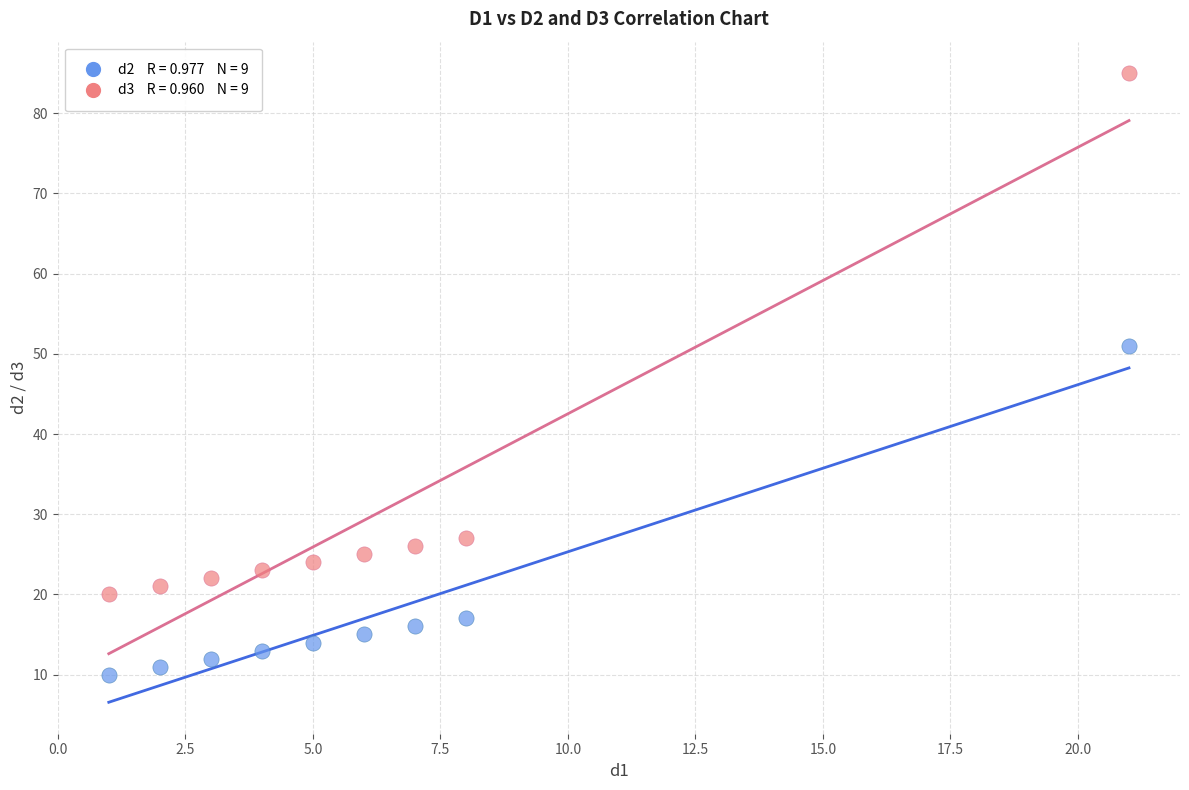

Across all data points, what is the range of Y values (max minus min)?

75